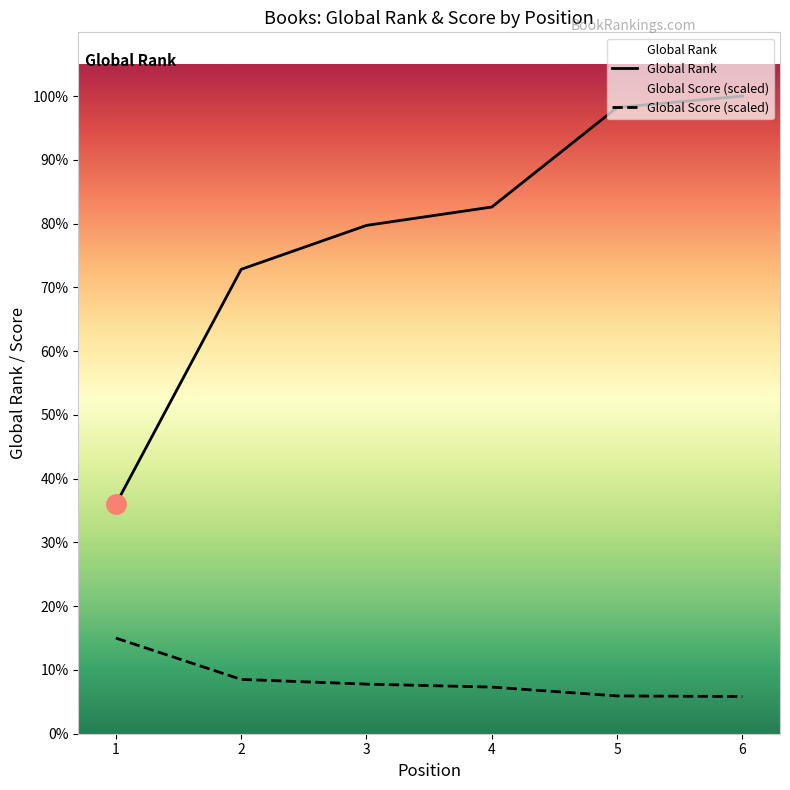

Which has a higher value, 5 or 1?

5